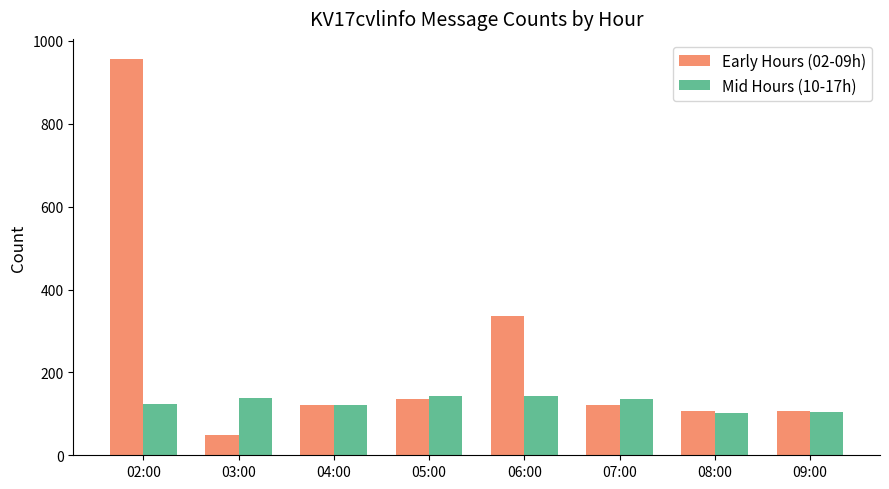

At how many categories does at least one series exceed 549?

1